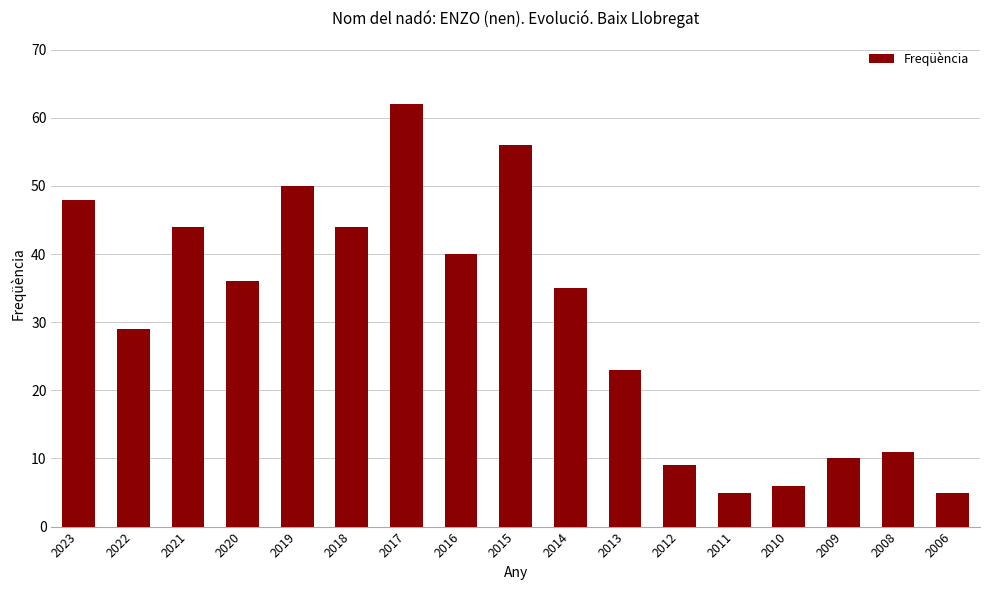

What is the average value?

30